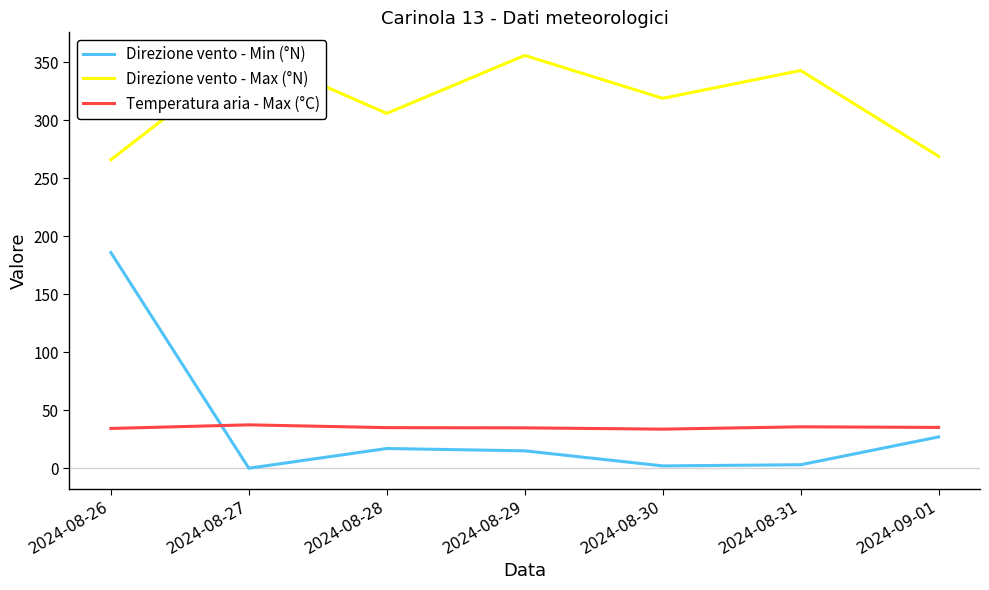

What is the greatest value displayed?

358.0